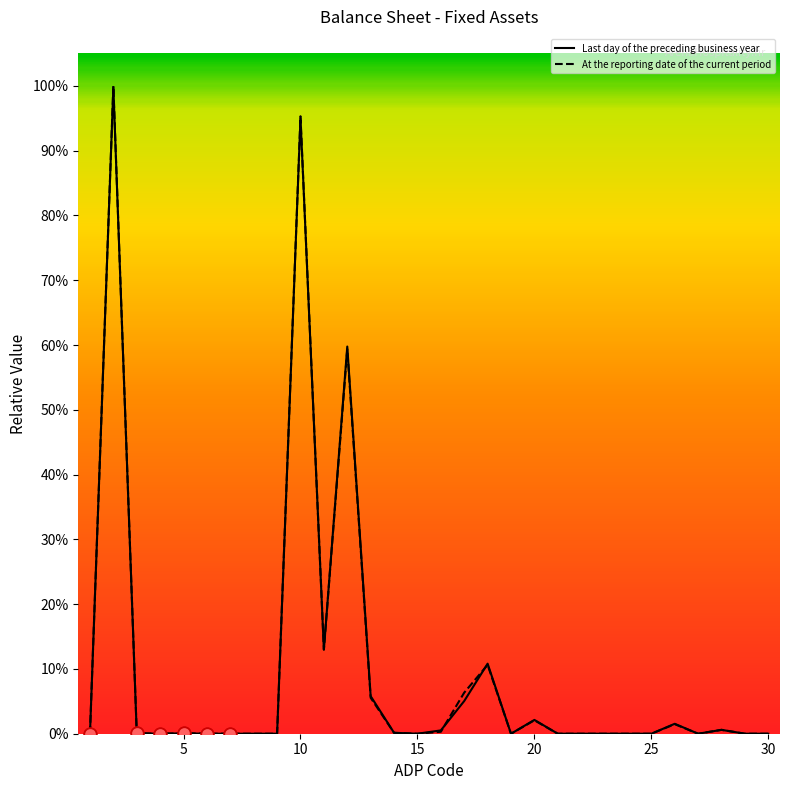

Is this an area chart (filled region under the line)?

No